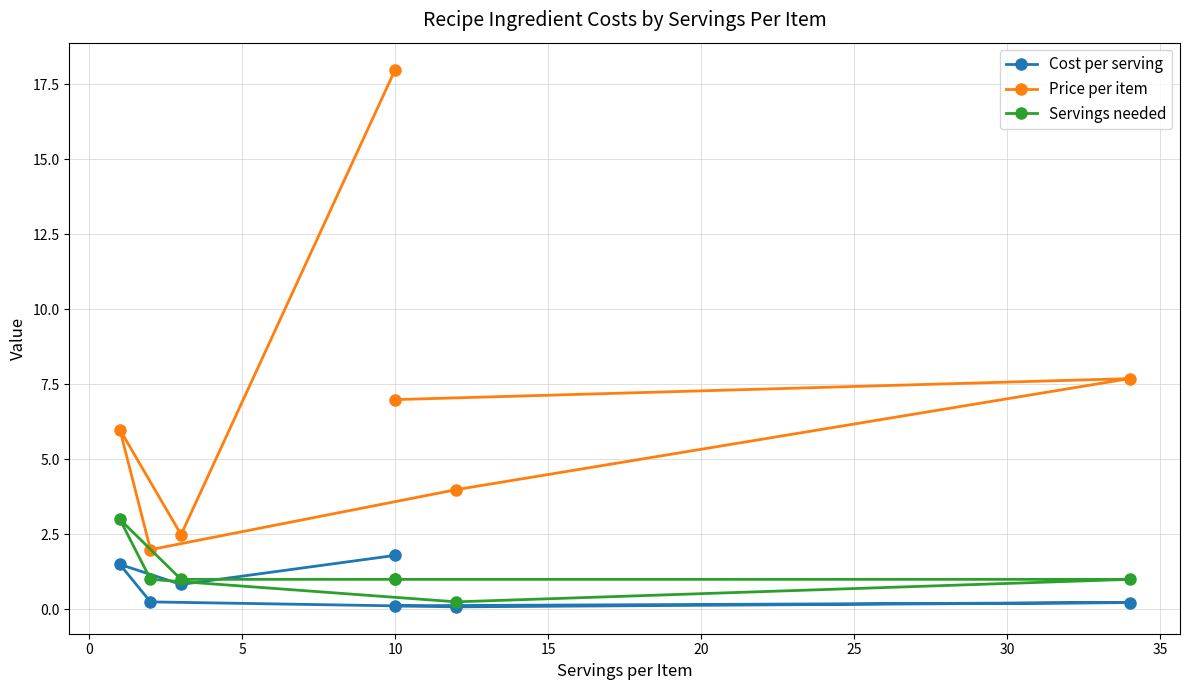

How many lines are shown in the chart?

3